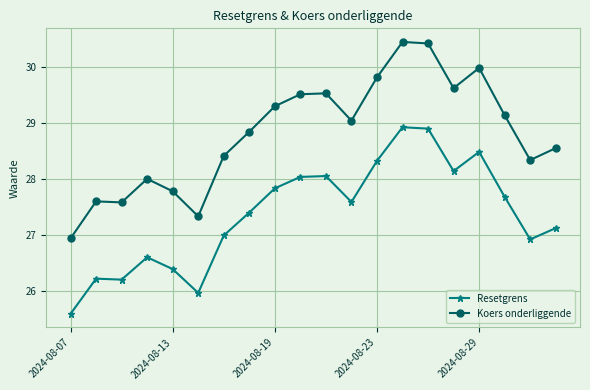

Does the chart have visible grid lines?

Yes